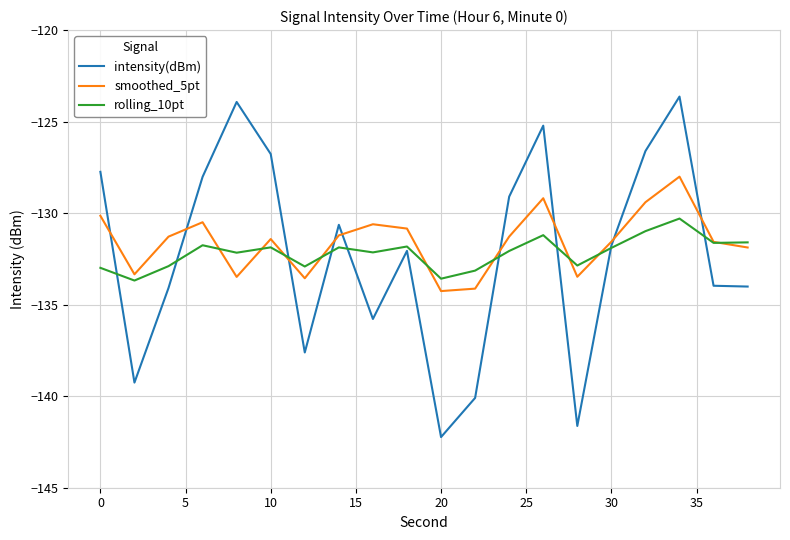

What is the highest value of the smoothed_5pt series?

-128.0